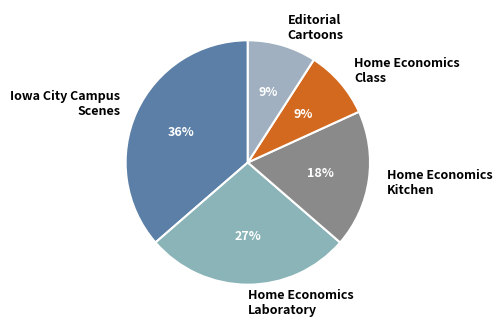

The Editorial Cartoons slice represents 1% of the pie. True or false?

False